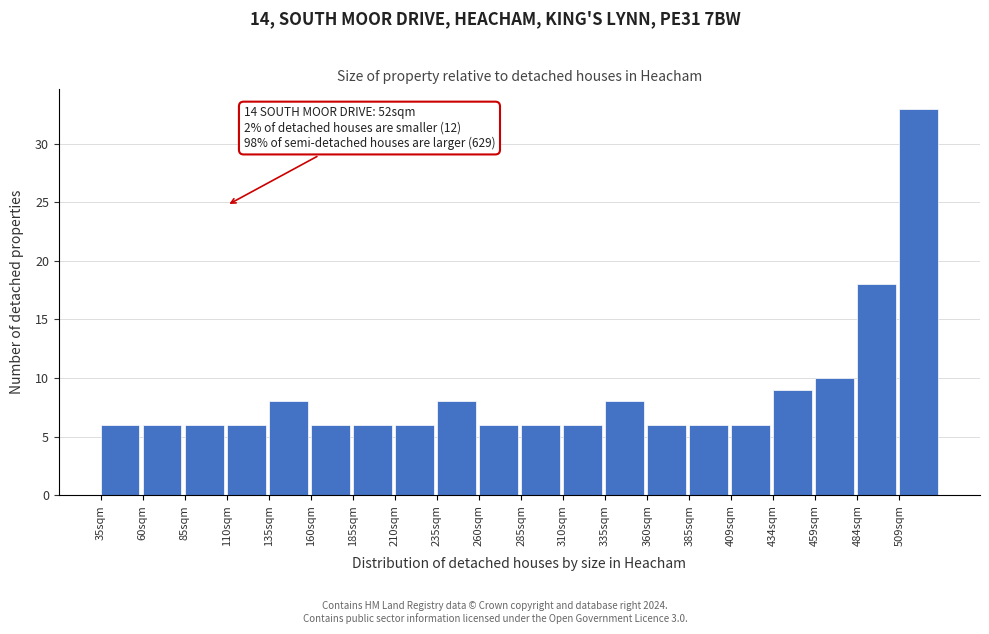

Reading left to right, what are all the values shown in this chart?

6	6	6	6	8	6	6	6	8	6	6	6	8	6	6	6	9	10	18	33